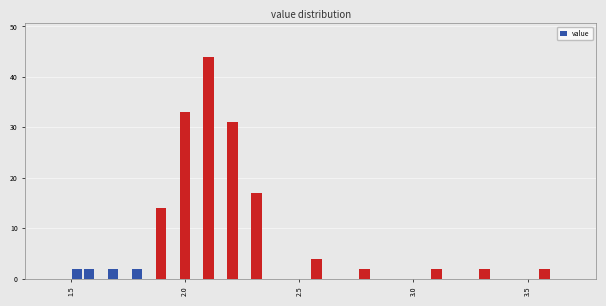

Read against the x-axis, roughly where is the centre of the tallest bar?

2.10